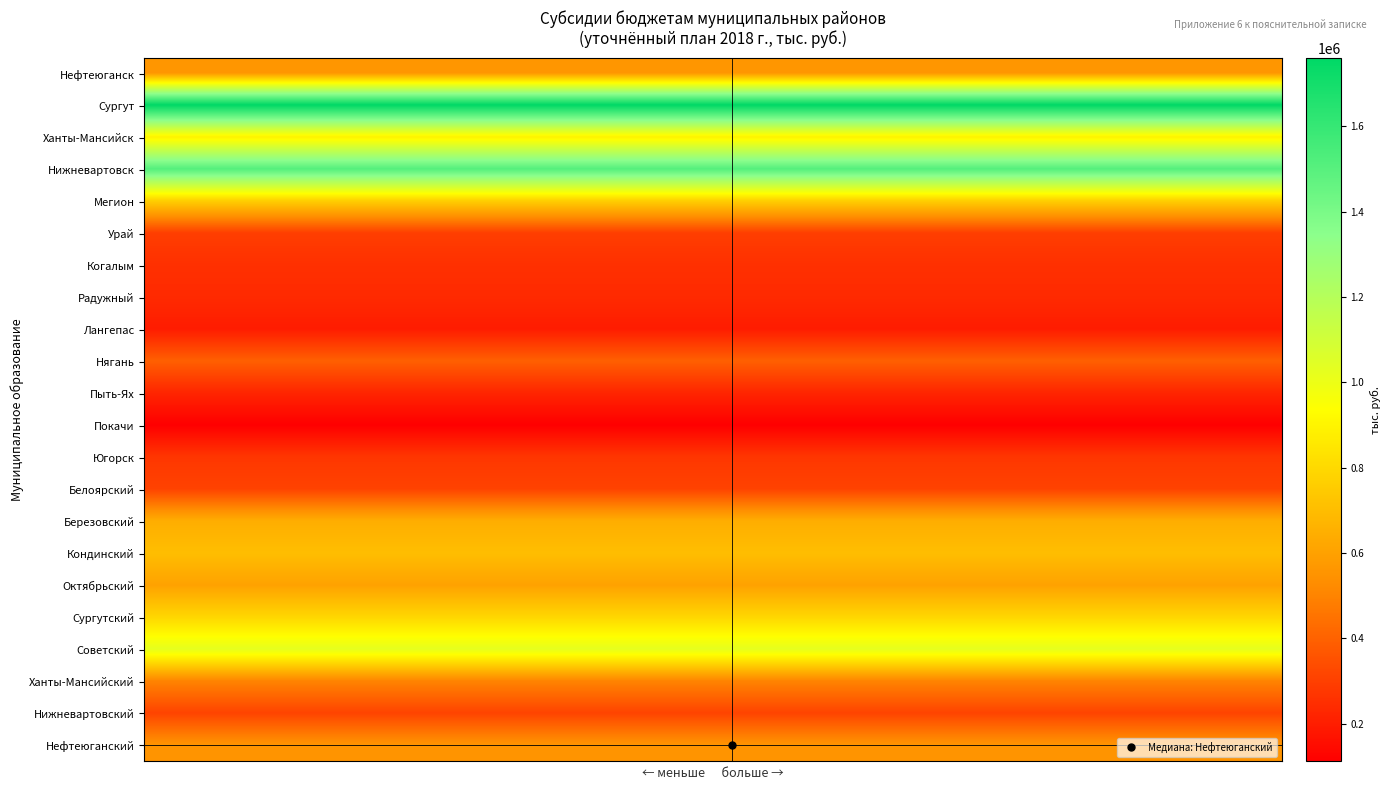

Reading right to left, what are all the values shown in this chart?

Нефтеюганск: 562041.2	562041.2	562041.2	562041.2	562041.2	562041.2	562041.2	562041.2	562041.2	562041.2	562041.2	562041.2	562041.2	562041.2	562041.2	562041.2	562041.2	562041.2	562041.2	562041.2	562041.2	562041.2	562041.2	562041.2	562041.2	562041.2	562041.2	562041.2	562041.2	562041.2
Сургут: 1759950.3	1759950.3	1759950.3	1759950.3	1759950.3	1759950.3	1759950.3	1759950.3	1759950.3	1759950.3	1759950.3	1759950.3	1759950.3	1759950.3	1759950.3	1759950.3	1759950.3	1759950.3	1759950.3	1759950.3	1759950.3	1759950.3	1759950.3	1759950.3	1759950.3	1759950.3	1759950.3	1759950.3	1759950.3	1759950.3
Ханты-Мансийск: 891351.3	891351.3	891351.3	891351.3	891351.3	891351.3	891351.3	891351.3	891351.3	891351.3	891351.3	891351.3	891351.3	891351.3	891351.3	891351.3	891351.3	891351.3	891351.3	891351.3	891351.3	891351.3	891351.3	891351.3	891351.3	891351.3	891351.3	891351.3	891351.3	891351.3
Нижневартовск: 1510583.3	1510583.3	1510583.3	1510583.3	1510583.3	1510583.3	1510583.3	1510583.3	1510583.3	1510583.3	1510583.3	1510583.3	1510583.3	1510583.3	1510583.3	1510583.3	1510583.3	1510583.3	1510583.3	1510583.3	1510583.3	1510583.3	1510583.3	1510583.3	1510583.3	1510583.3	1510583.3	1510583.3	1510583.3	1510583.3
Мегион: 762917.7	762917.7	762917.7	762917.7	762917.7	762917.7	762917.7	762917.7	762917.7	762917.7	762917.7	762917.7	762917.7	762917.7	762917.7	762917.7	762917.7	762917.7	762917.7	762917.7	762917.7	762917.7	762917.7	762917.7	762917.7	762917.7	762917.7	762917.7	762917.7	762917.7
Урай: 296429.5	296429.5	296429.5	296429.5	296429.5	296429.5	296429.5	296429.5	296429.5	296429.5	296429.5	296429.5	296429.5	296429.5	296429.5	296429.5	296429.5	296429.5	296429.5	296429.5	296429.5	296429.5	296429.5	296429.5	296429.5	296429.5	296429.5	296429.5	296429.5	296429.5
Когалым: 254375.2	254375.2	254375.2	254375.2	254375.2	254375.2	254375.2	254375.2	254375.2	254375.2	254375.2	254375.2	254375.2	254375.2	254375.2	254375.2	254375.2	254375.2	254375.2	254375.2	254375.2	254375.2	254375.2	254375.2	254375.2	254375.2	254375.2	254375.2	254375.2	254375.2
Радужный: 237193.6	237193.6	237193.6	237193.6	237193.6	237193.6	237193.6	237193.6	237193.6	237193.6	237193.6	237193.6	237193.6	237193.6	237193.6	237193.6	237193.6	237193.6	237193.6	237193.6	237193.6	237193.6	237193.6	237193.6	237193.6	237193.6	237193.6	237193.6	237193.6	237193.6
Лангепас: 196292.1	196292.1	196292.1	196292.1	196292.1	196292.1	196292.1	196292.1	196292.1	196292.1	196292.1	196292.1	196292.1	196292.1	196292.1	196292.1	196292.1	196292.1	196292.1	196292.1	196292.1	196292.1	196292.1	196292.1	196292.1	196292.1	196292.1	196292.1	196292.1	196292.1
Нягань: 394888.4	394888.4	394888.4	394888.4	394888.4	394888.4	394888.4	394888.4	394888.4	394888.4	394888.4	394888.4	394888.4	394888.4	394888.4	394888.4	394888.4	394888.4	394888.4	394888.4	394888.4	394888.4	394888.4	394888.4	394888.4	394888.4	394888.4	394888.4	394888.4	394888.4
Пыть-Ях: 223415.4	223415.4	223415.4	223415.4	223415.4	223415.4	223415.4	223415.4	223415.4	223415.4	223415.4	223415.4	223415.4	223415.4	223415.4	223415.4	223415.4	223415.4	223415.4	223415.4	223415.4	223415.4	223415.4	223415.4	223415.4	223415.4	223415.4	223415.4	223415.4	223415.4
Покачи: 111924.0	111924.0	111924.0	111924.0	111924.0	111924.0	111924.0	111924.0	111924.0	111924.0	111924.0	111924.0	111924.0	111924.0	111924.0	111924.0	111924.0	111924.0	111924.0	111924.0	111924.0	111924.0	111924.0	111924.0	111924.0	111924.0	111924.0	111924.0	111924.0	111924.0
Югорск: 273737.2	273737.2	273737.2	273737.2	273737.2	273737.2	273737.2	273737.2	273737.2	273737.2	273737.2	273737.2	273737.2	273737.2	273737.2	273737.2	273737.2	273737.2	273737.2	273737.2	273737.2	273737.2	273737.2	273737.2	273737.2	273737.2	273737.2	273737.2	273737.2	273737.2
Белоярский: 310688.5	310688.5	310688.5	310688.5	310688.5	310688.5	310688.5	310688.5	310688.5	310688.5	310688.5	310688.5	310688.5	310688.5	310688.5	310688.5	310688.5	310688.5	310688.5	310688.5	310688.5	310688.5	310688.5	310688.5	310688.5	310688.5	310688.5	310688.5	310688.5	310688.5
Березовский: 645592.2	645592.2	645592.2	645592.2	645592.2	645592.2	645592.2	645592.2	645592.2	645592.2	645592.2	645592.2	645592.2	645592.2	645592.2	645592.2	645592.2	645592.2	645592.2	645592.2	645592.2	645592.2	645592.2	645592.2	645592.2	645592.2	645592.2	645592.2	645592.2	645592.2
Кондинский: 704496.2	704496.2	704496.2	704496.2	704496.2	704496.2	704496.2	704496.2	704496.2	704496.2	704496.2	704496.2	704496.2	704496.2	704496.2	704496.2	704496.2	704496.2	704496.2	704496.2	704496.2	704496.2	704496.2	704496.2	704496.2	704496.2	704496.2	704496.2	704496.2	704496.2
Октябрьский: 603683.2	603683.2	603683.2	603683.2	603683.2	603683.2	603683.2	603683.2	603683.2	603683.2	603683.2	603683.2	603683.2	603683.2	603683.2	603683.2	603683.2	603683.2	603683.2	603683.2	603683.2	603683.2	603683.2	603683.2	603683.2	603683.2	603683.2	603683.2	603683.2	603683.2
Сургутский: 791074.9	791074.9	791074.9	791074.9	791074.9	791074.9	791074.9	791074.9	791074.9	791074.9	791074.9	791074.9	791074.9	791074.9	791074.9	791074.9	791074.9	791074.9	791074.9	791074.9	791074.9	791074.9	791074.9	791074.9	791074.9	791074.9	791074.9	791074.9	791074.9	791074.9
Советский: 1026992.2	1026992.2	1026992.2	1026992.2	1026992.2	1026992.2	1026992.2	1026992.2	1026992.2	1026992.2	1026992.2	1026992.2	1026992.2	1026992.2	1026992.2	1026992.2	1026992.2	1026992.2	1026992.2	1026992.2	1026992.2	1026992.2	1026992.2	1026992.2	1026992.2	1026992.2	1026992.2	1026992.2	1026992.2	1026992.2
Ханты-Мансийский: 501424.6	501424.6	501424.6	501424.6	501424.6	501424.6	501424.6	501424.6	501424.6	501424.6	501424.6	501424.6	501424.6	501424.6	501424.6	501424.6	501424.6	501424.6	501424.6	501424.6	501424.6	501424.6	501424.6	501424.6	501424.6	501424.6	501424.6	501424.6	501424.6	501424.6
Нижневартовский: 311762.1	311762.1	311762.1	311762.1	311762.1	311762.1	311762.1	311762.1	311762.1	311762.1	311762.1	311762.1	311762.1	311762.1	311762.1	311762.1	311762.1	311762.1	311762.1	311762.1	311762.1	311762.1	311762.1	311762.1	311762.1	311762.1	311762.1	311762.1	311762.1	311762.1
Нефтеюганский: 554605.6	554605.6	554605.6	554605.6	554605.6	554605.6	554605.6	554605.6	554605.6	554605.6	554605.6	554605.6	554605.6	554605.6	554605.6	554605.6	554605.6	554605.6	554605.6	554605.6	554605.6	554605.6	554605.6	554605.6	554605.6	554605.6	554605.6	554605.6	554605.6	554605.6